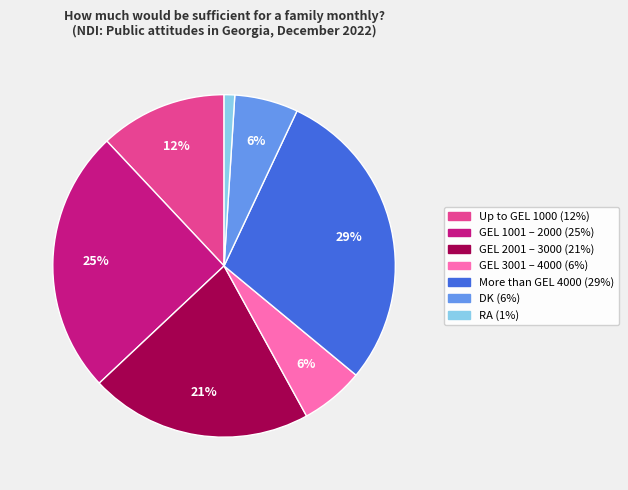

Which has a higher value, Up to GEL 1000 or RA?

Up to GEL 1000